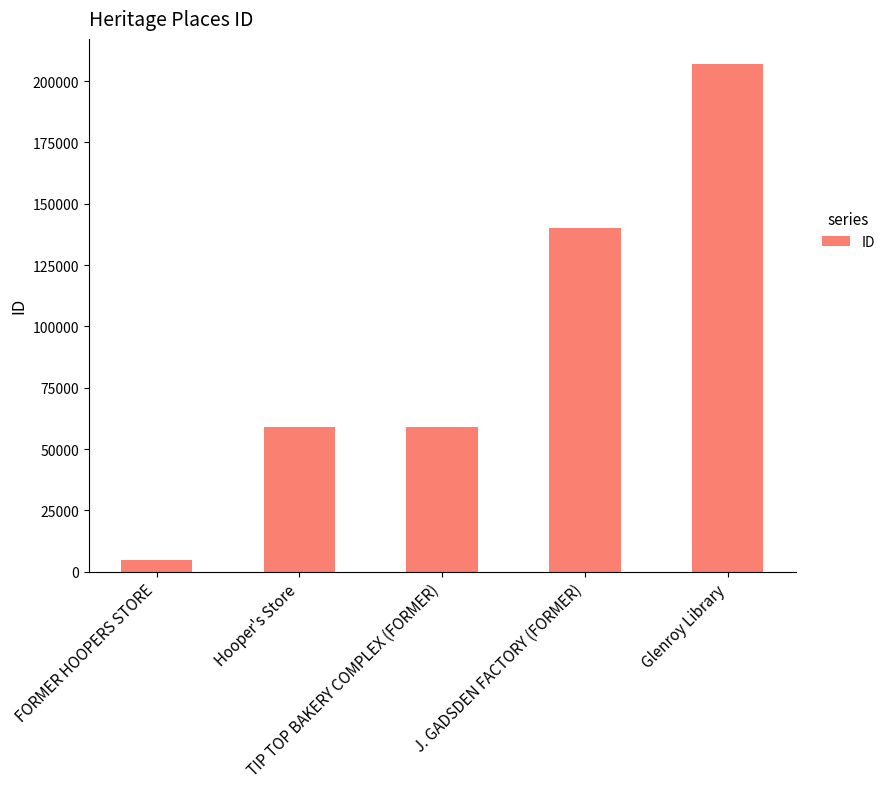

What is the label of the 1st bar from the right?

Glenroy Library